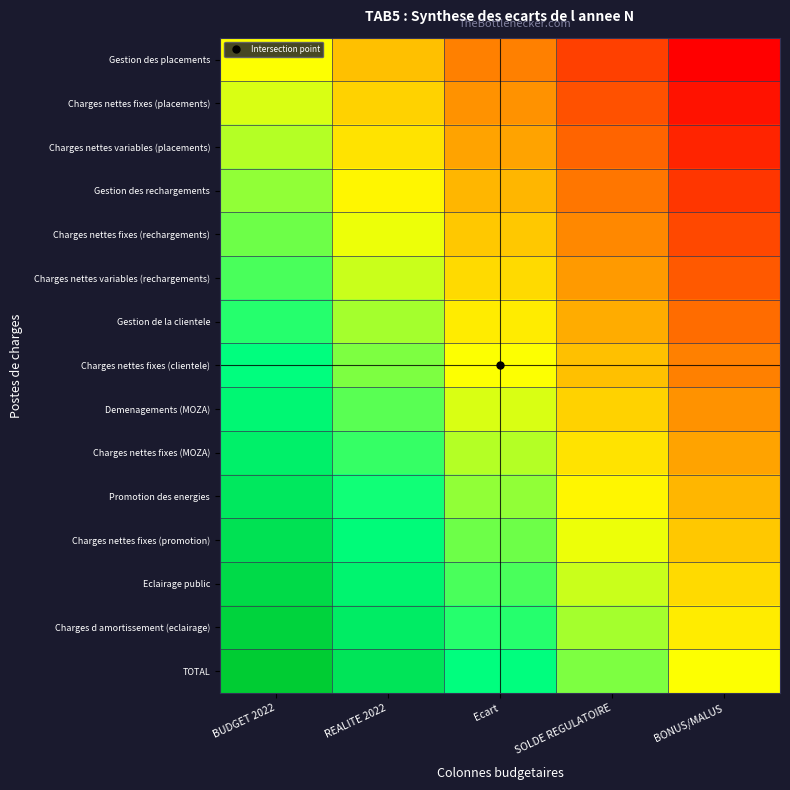

Which series has the largest total across all categories?

TOTAL